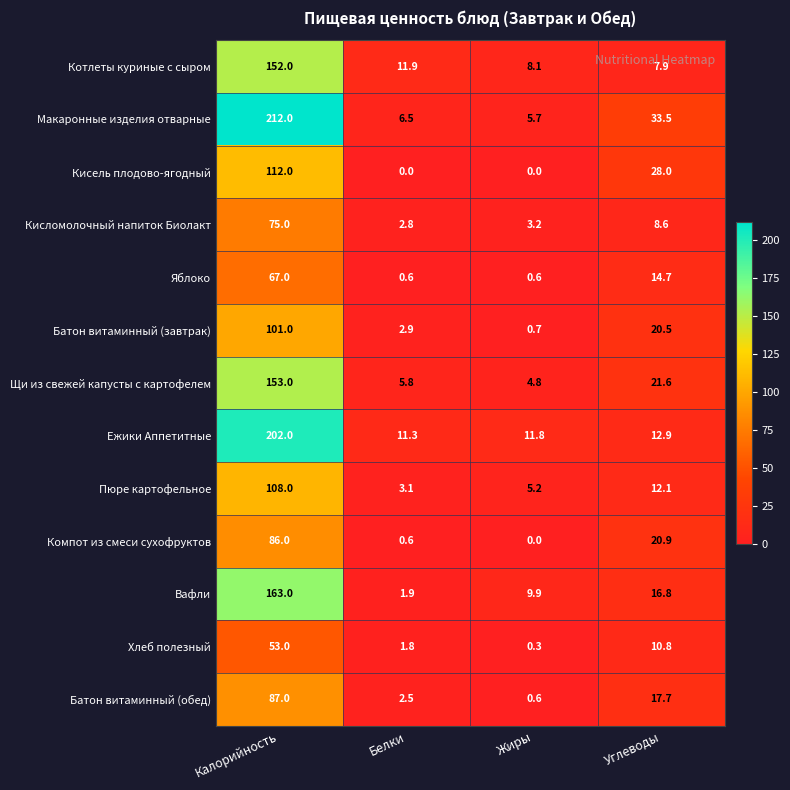

What is the sum of the Котлеты куриные с сыром values at Белки and Жиры?

20.0